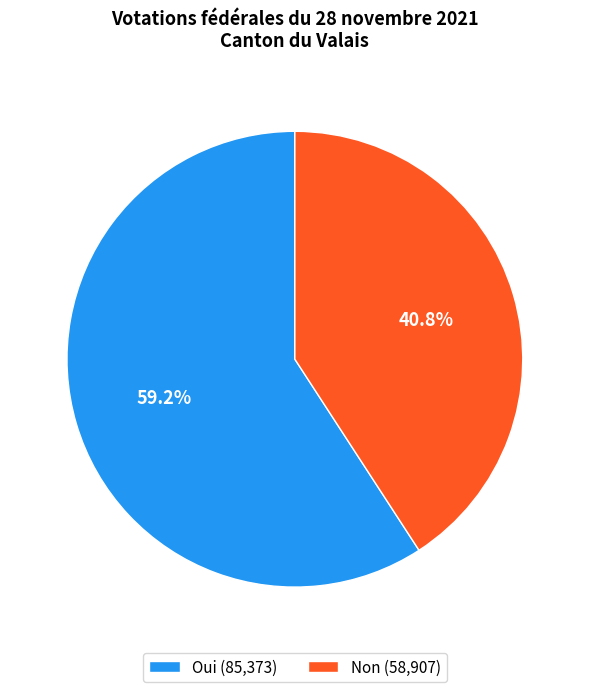

Is there a majority slice in this chart?

Yes